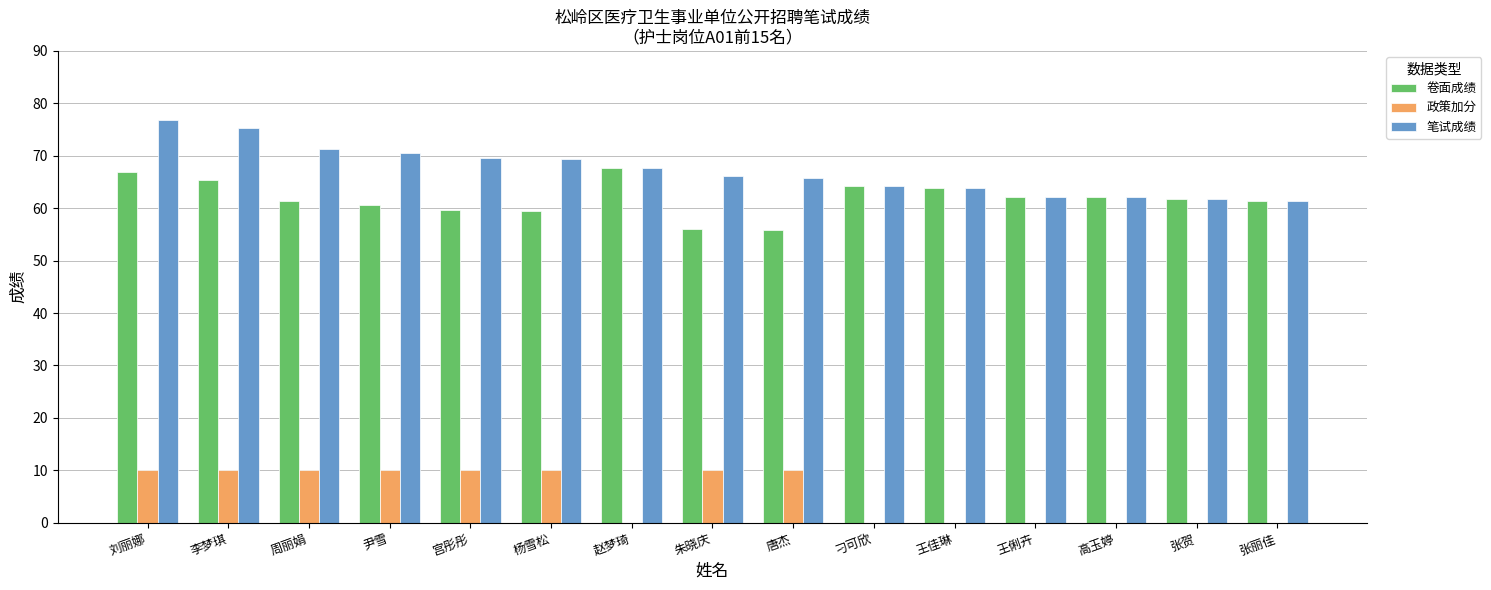

What is the approximate value of 笔试成绩 at 赵梦琦?

67.6